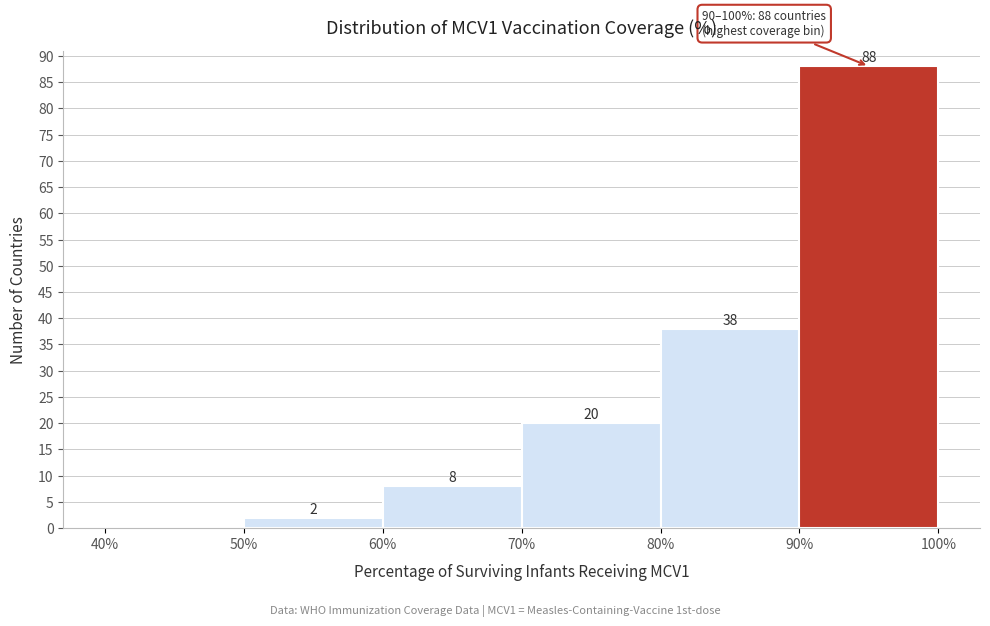

Over which range of the x-axis is the bar tallest?

90% to 100%